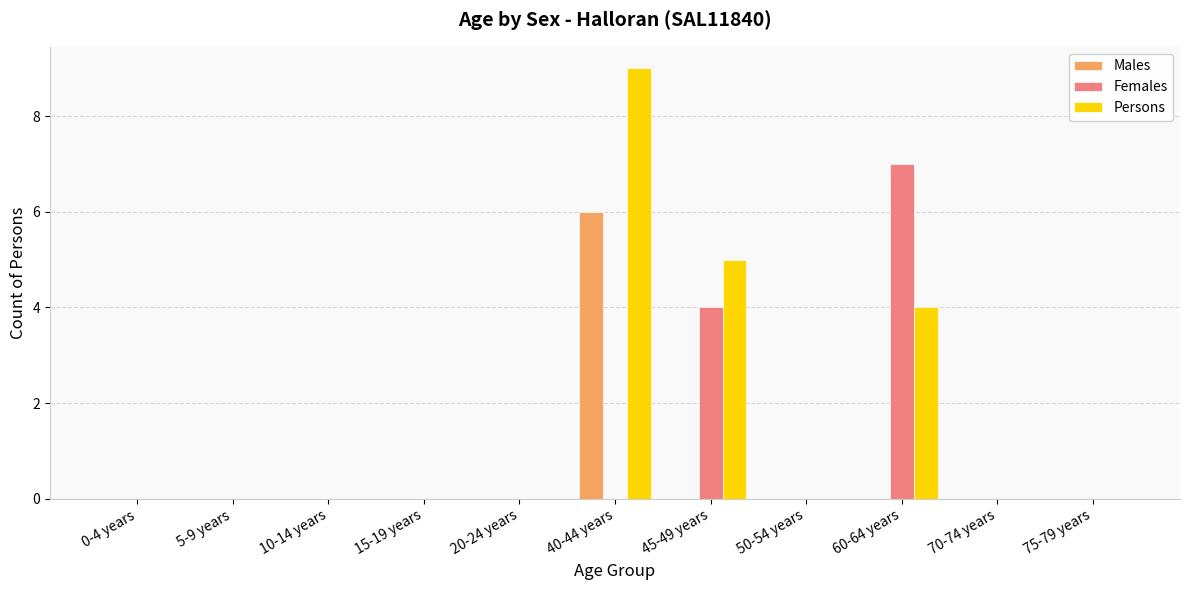

What is the total value across all series at 45-49 years?

9